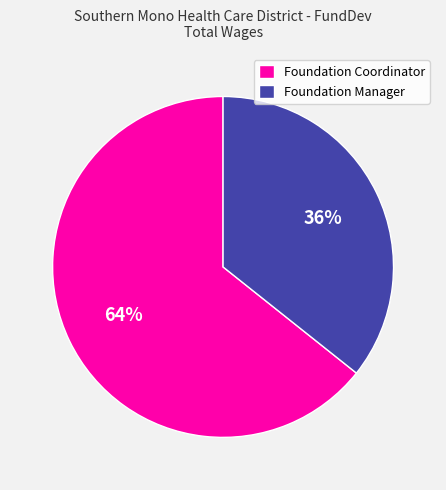

Approximately how many times larger is the value at Foundation Manager compared to Foundation Coordinator?

0.6